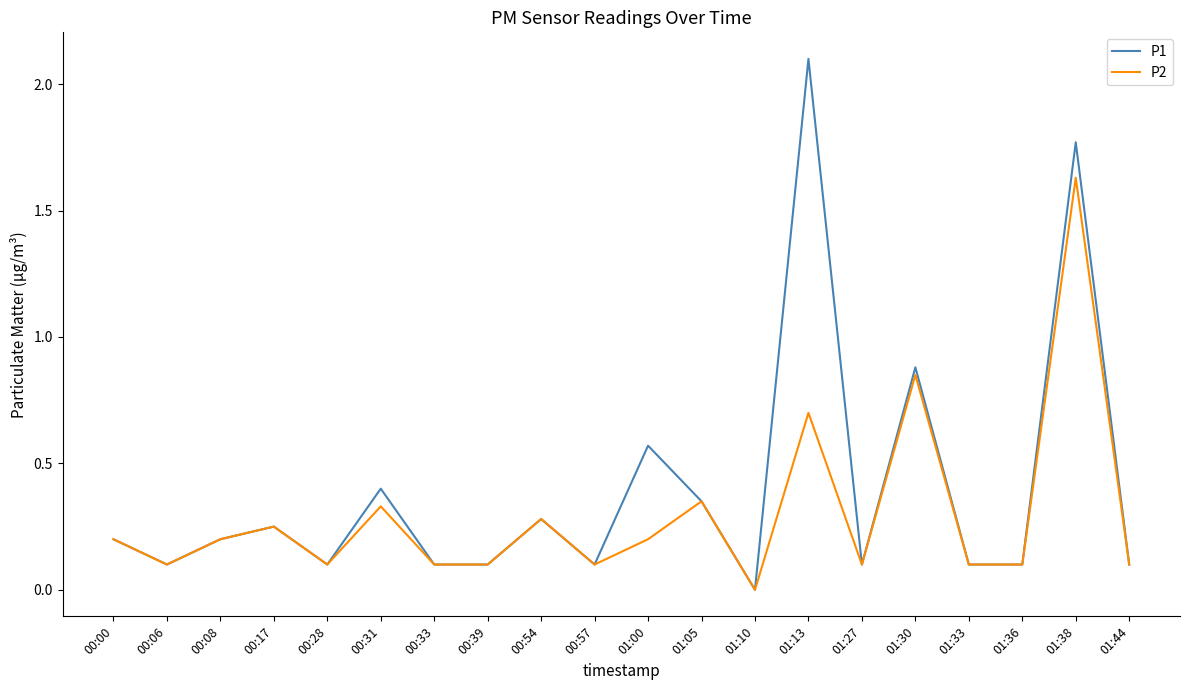

The P1 series shows 0.2 at 00:00. True or false?

True